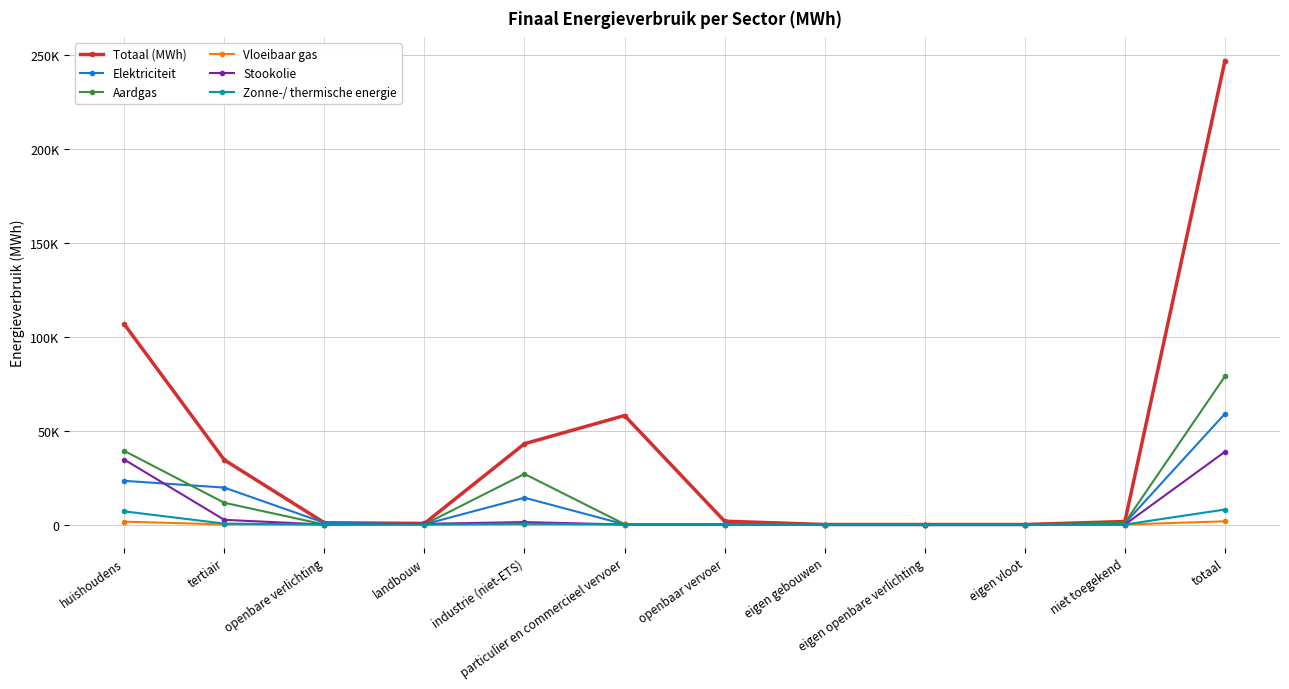

Which series has the largest total across all categories?

Totaal (MWh)